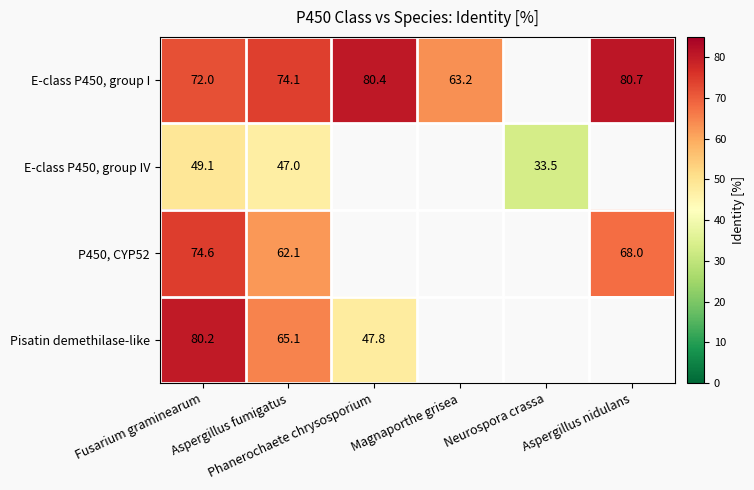

What is the sum of the E-class P450, group IV values at Fusarium graminearum and Aspergillus fumigatus?

96.1